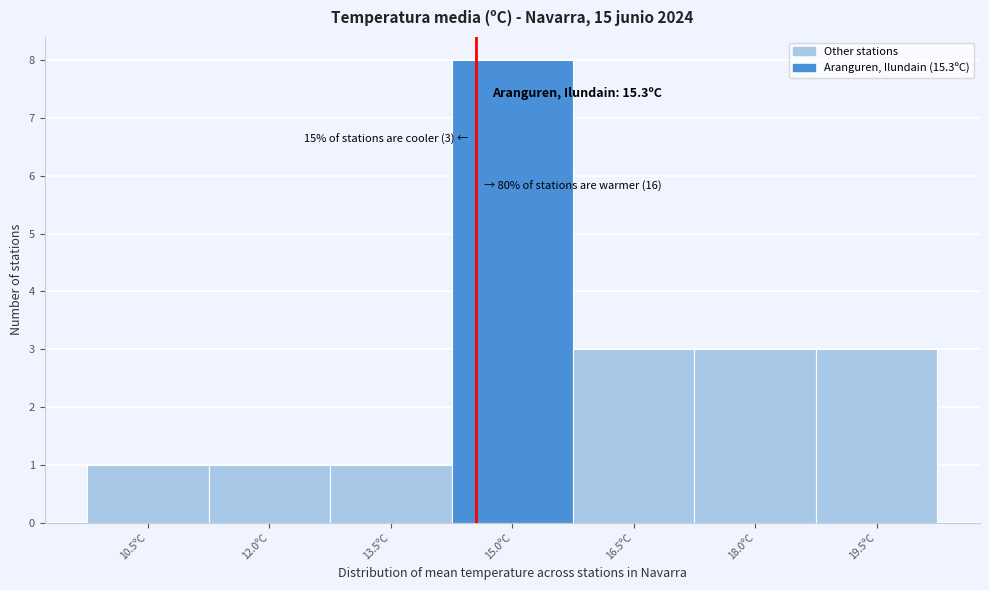

Reading right to left, transcribe all the data shown in this chart.

3	3	3	8	1	1	1